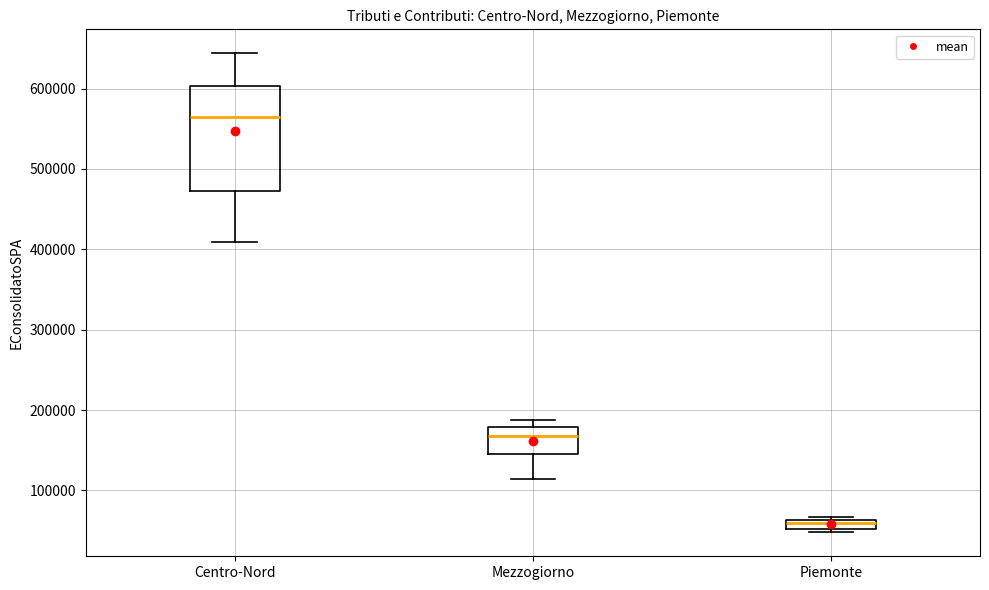

Comparing the boxes themselves (not the whiskers), which one is the tallest?

Centro-Nord